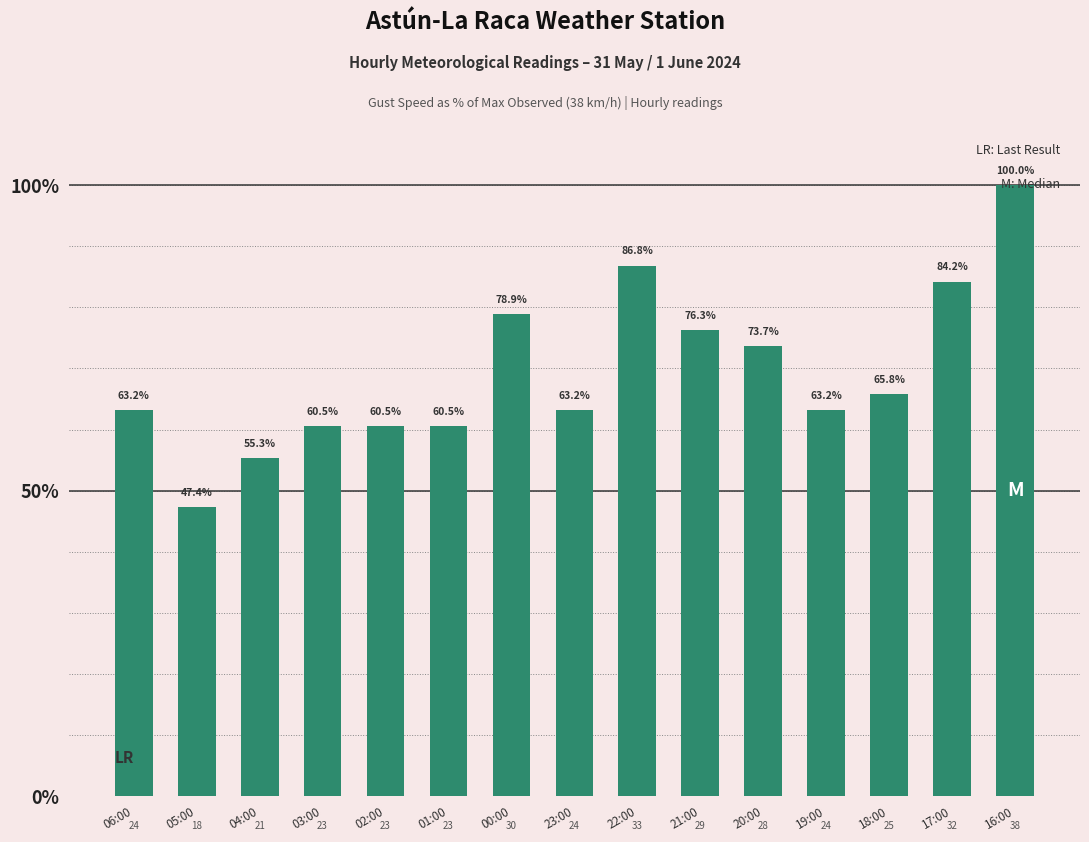

What is the change in value from 23:00 to 17:00?

+21.1